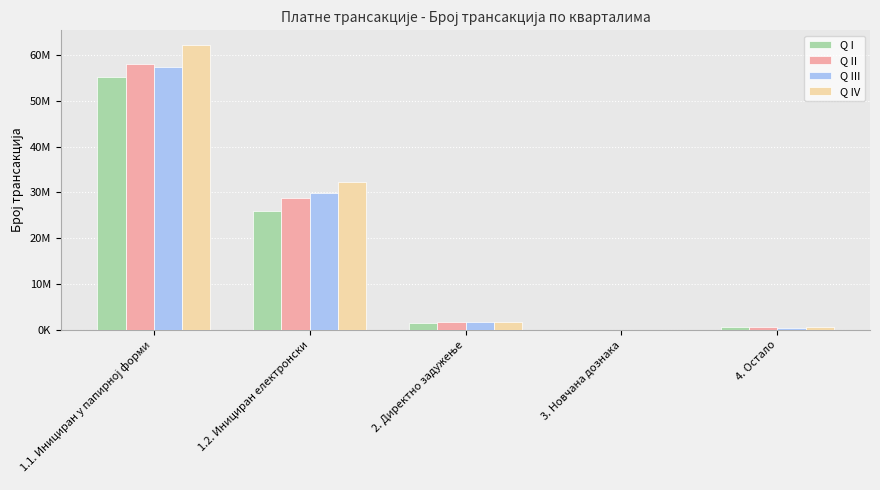

What are all the series names shown in the legend?

Q I, Q II, Q III, Q IV